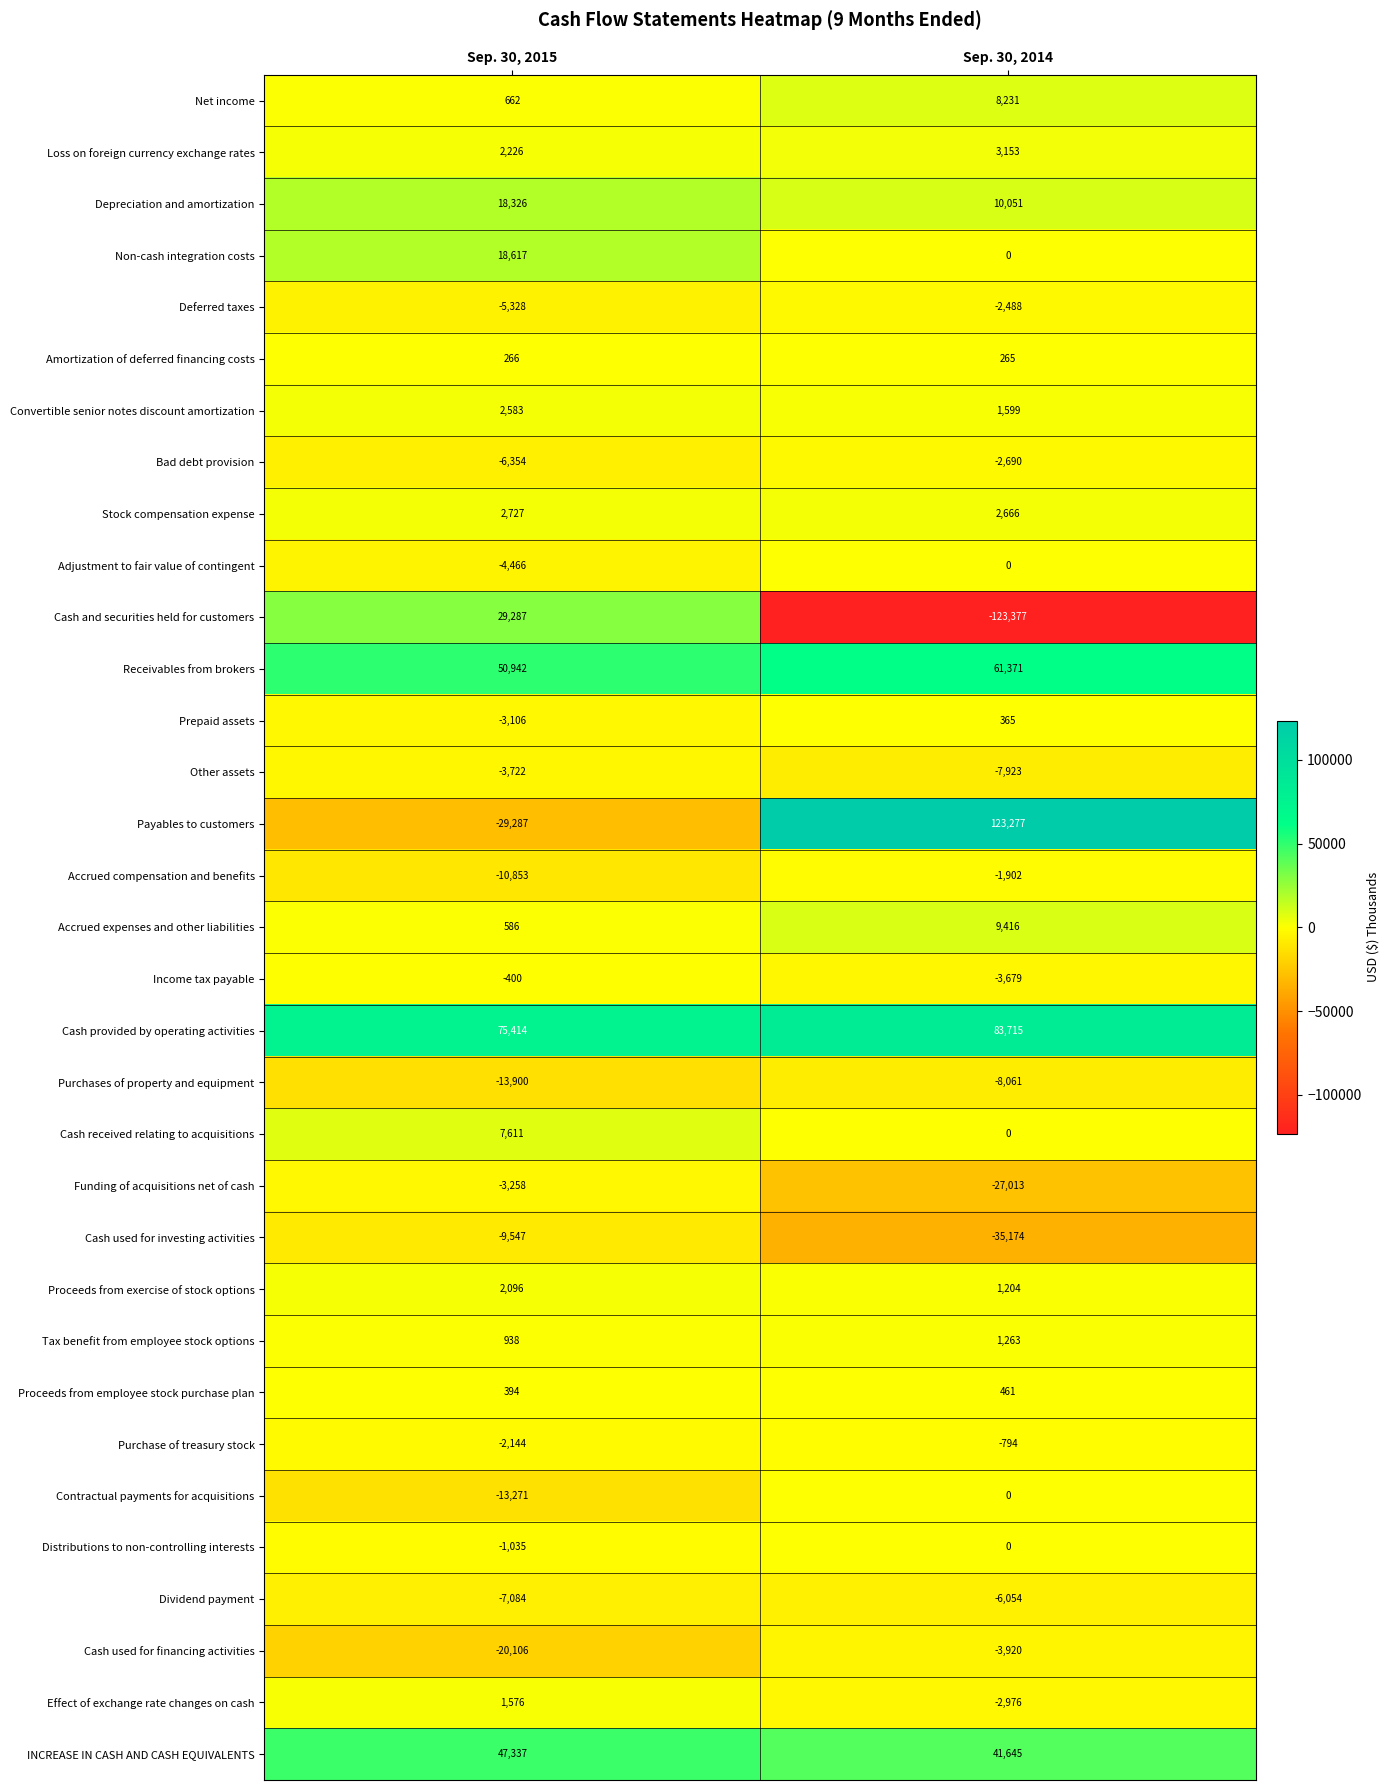

What is the minimum value for Deferred taxes?

-5328